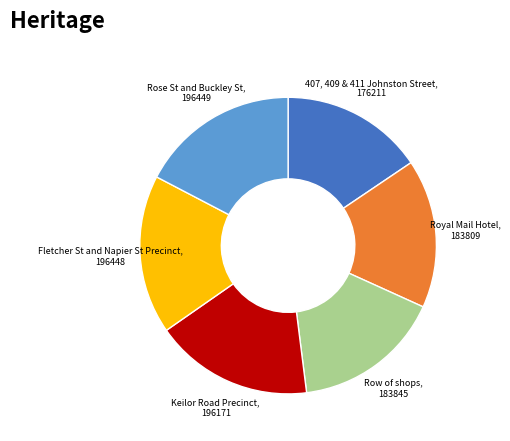

Is Rose St and Buckley St the majority of the pie?

No